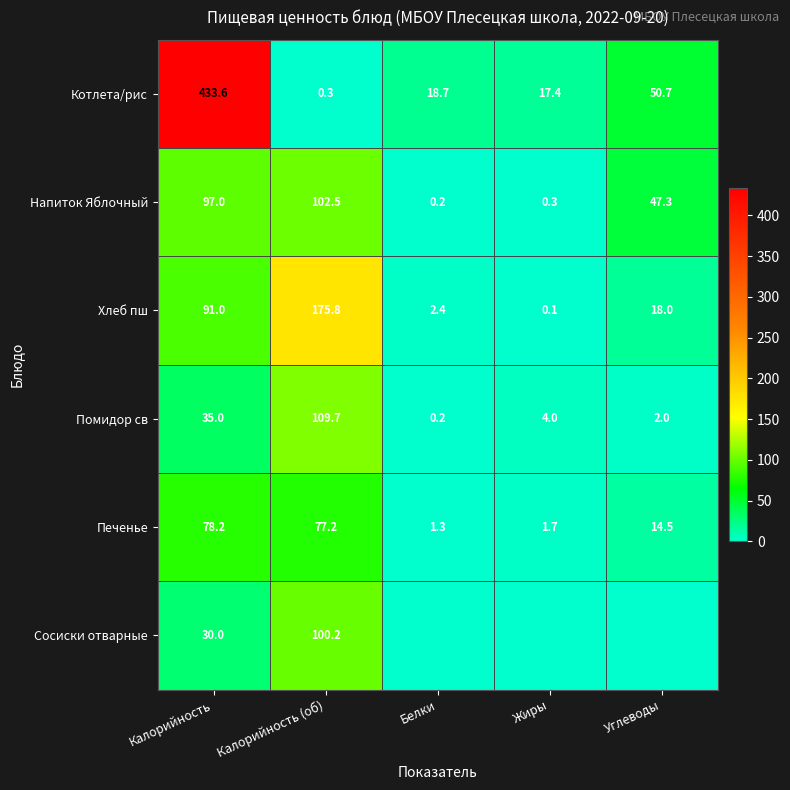

At how many categories does at least one series exceed 271?

1